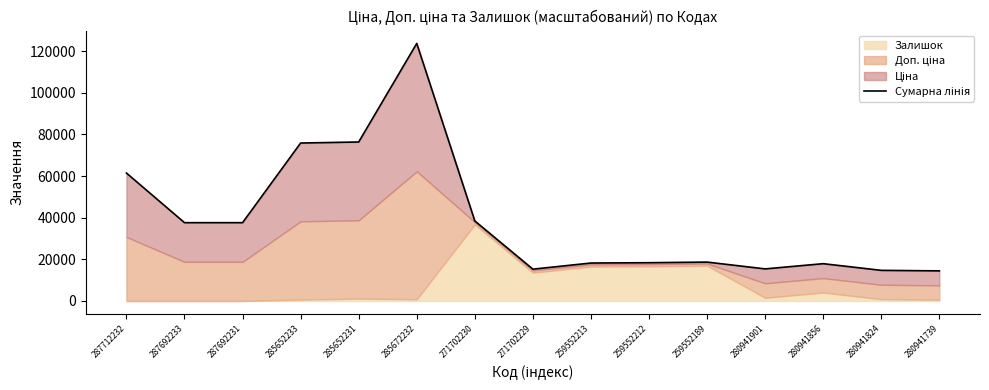

What is the value of the 15th point from the left?

14451.3